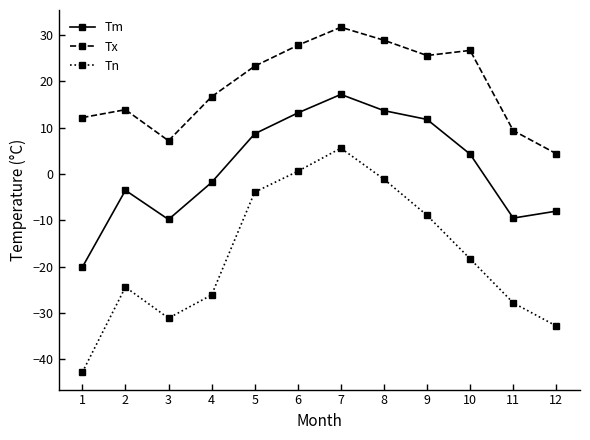

How many negative values does the Tm series have?

6